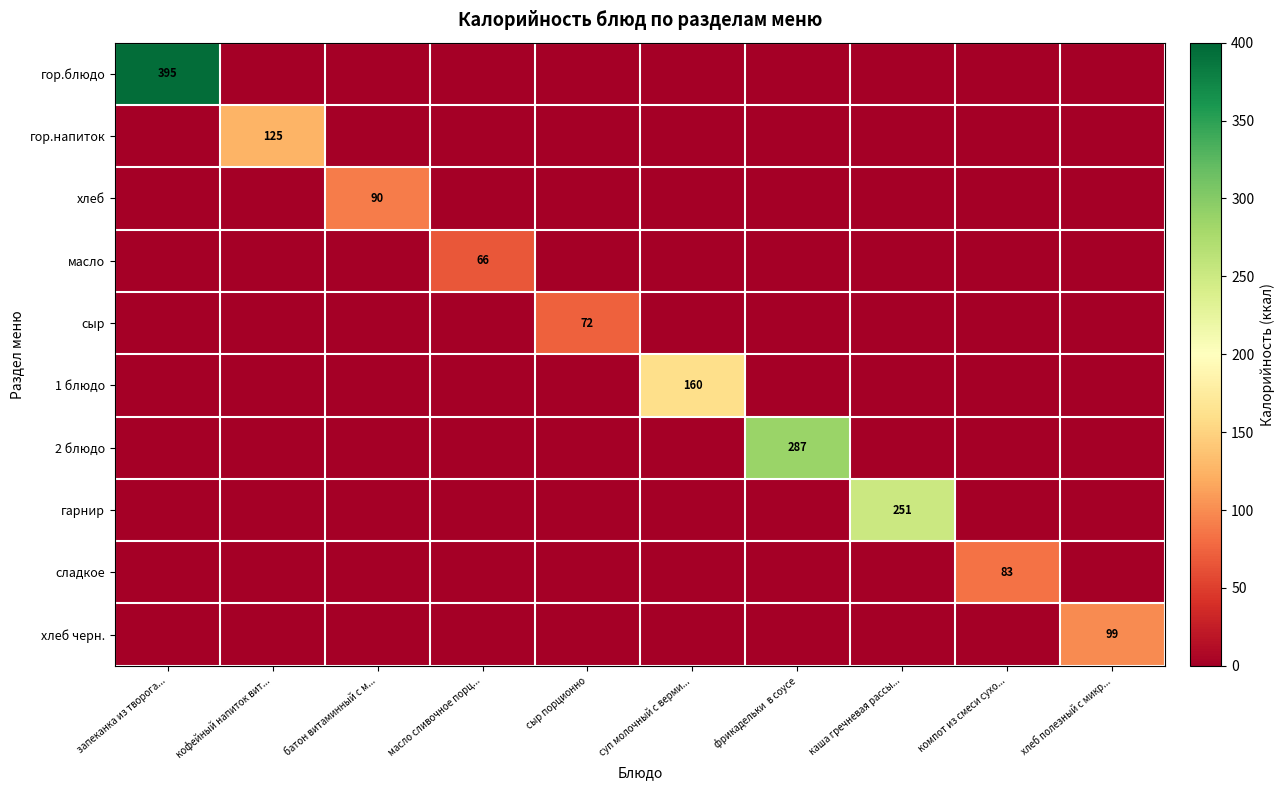

Where is сыр nearest to the value 36?

запеканка из творога...